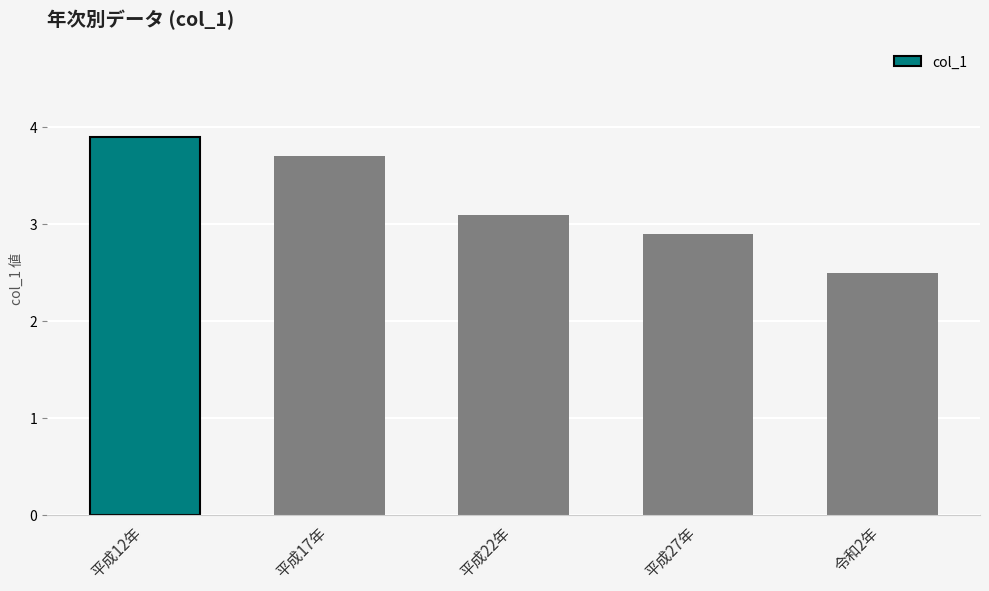

At which category does the chart reach its peak across all series?

平成12年